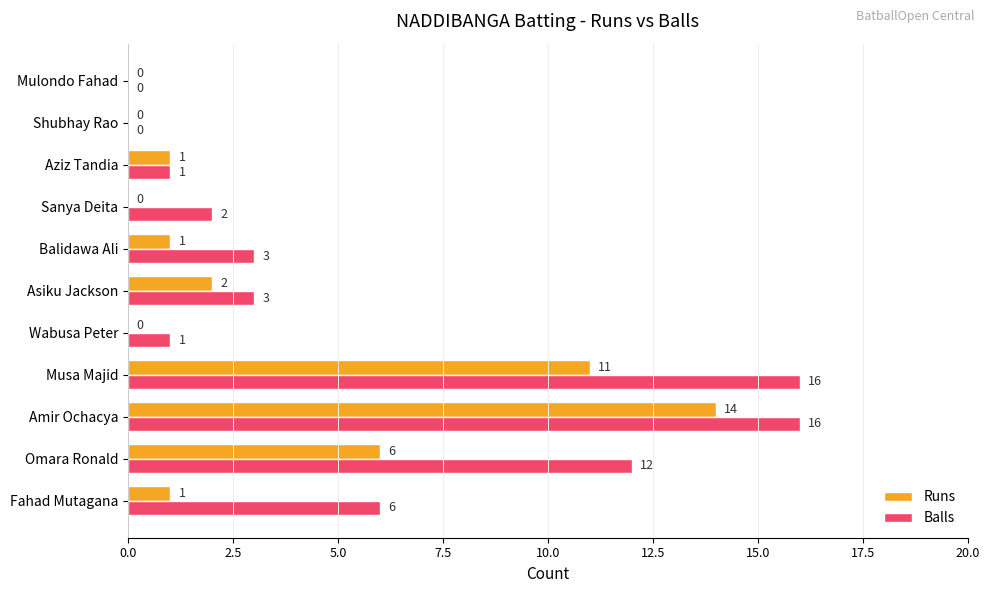

The value of Balls at Asiku Jackson is 3. True or false?

True